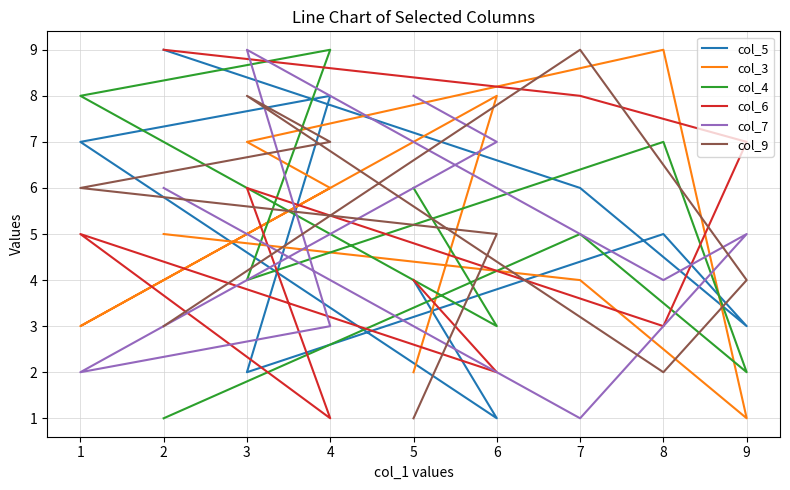

Between 3 and 1, which series saw the biggest shift?

col_7